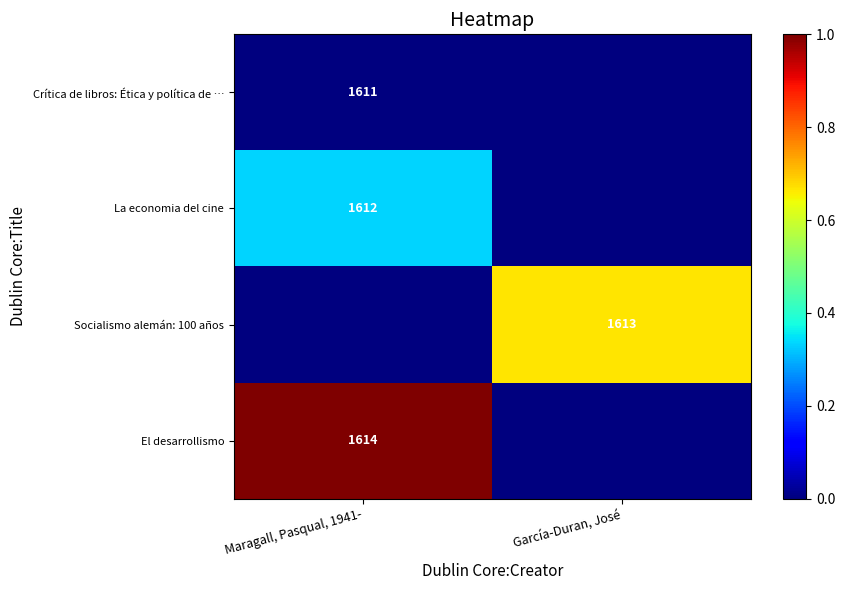

Count the number of data series in this chart.

4